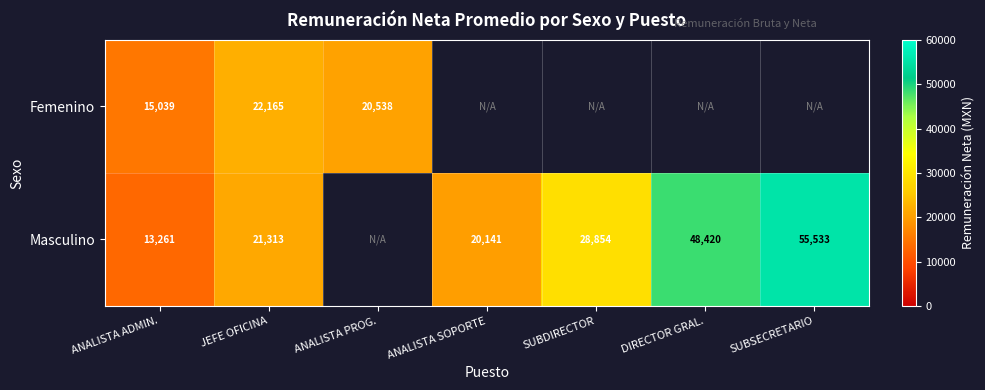

Is the value of Femenino at ANALISTA ADMIN. greater than the value of Masculino at DIRECTOR GRAL.?

No